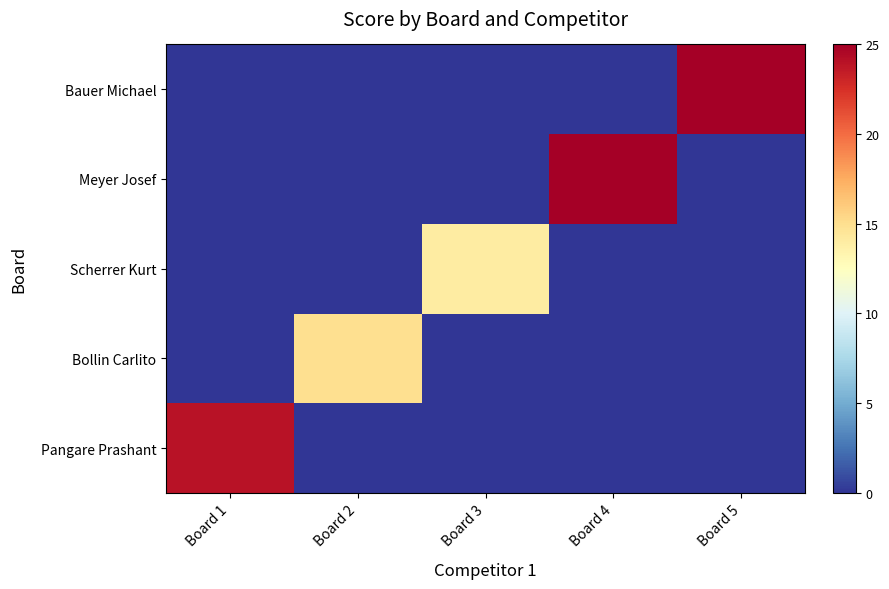

Reading right to left, transcribe all the data shown in this chart.

Pangare Prashant: Board 5=0	Board 4=0	Board 3=0	Board 2=0	Board 1=24
Bollin Carlito: Board 5=0	Board 4=0	Board 3=0	Board 2=15	Board 1=0
Scherrer Kurt: Board 5=0	Board 4=0	Board 3=14	Board 2=0	Board 1=0
Meyer Josef: Board 5=0	Board 4=25	Board 3=0	Board 2=0	Board 1=0
Bauer Michael: Board 5=25	Board 4=0	Board 3=0	Board 2=0	Board 1=0